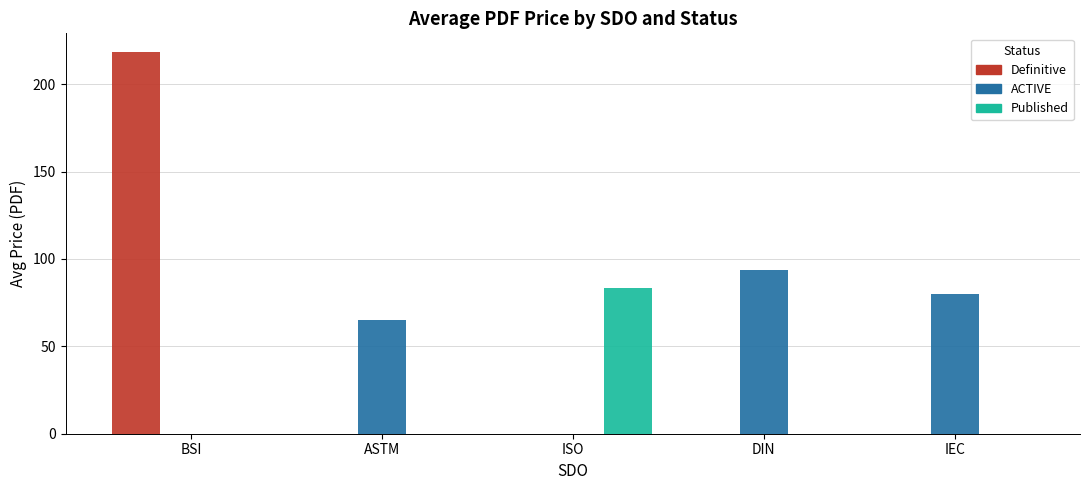

Is it true that ACTIVE equals 36.4 at ASTM?

False